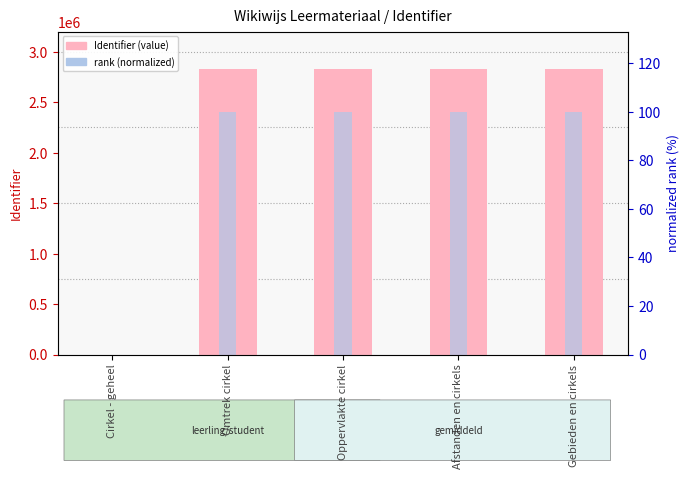

Reading right to left, transcribe all the data shown in this chart.

Identifier: Gebieden en cirkels=2831324.0	Afstanden en cirkels=2831319.0	Oppervlakte cirkel=2831291.0	Omtrek cirkel=2831270.0	Cirkel - geheel=0.0
rank (normalized): Gebieden en cirkels=100.0	Afstanden en cirkels=100.0	Oppervlakte cirkel=100.0	Omtrek cirkel=100.0	Cirkel - geheel=0.0